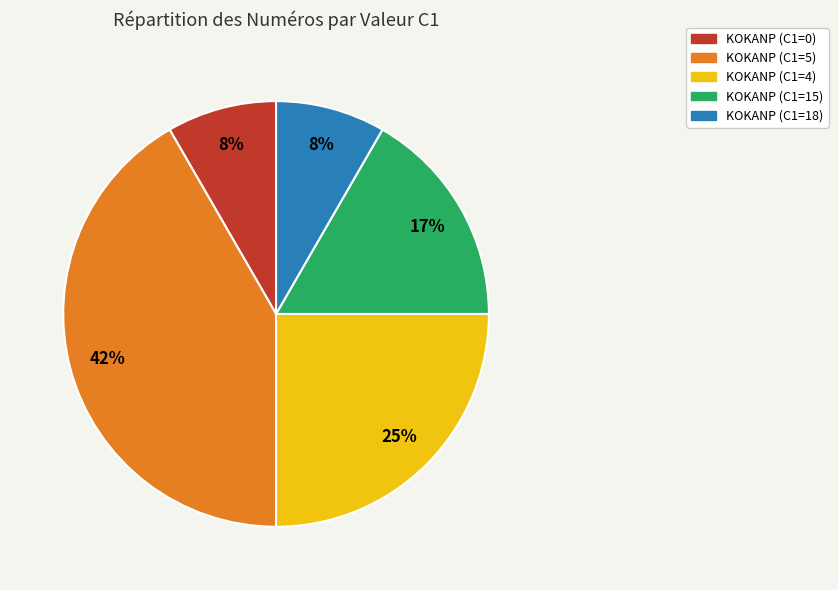

What percentage is the KOKANP (C1=18) slice, to the nearest percent?

8%